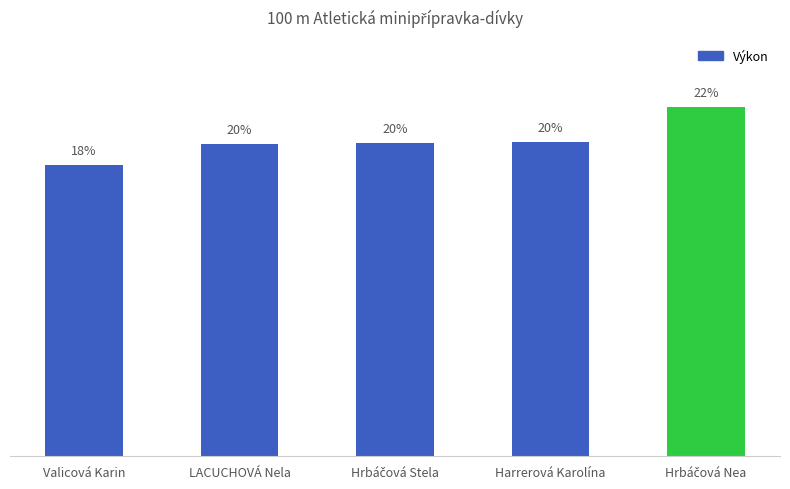

The value at Hrbáčová Stela is 10.1. True or false?

False